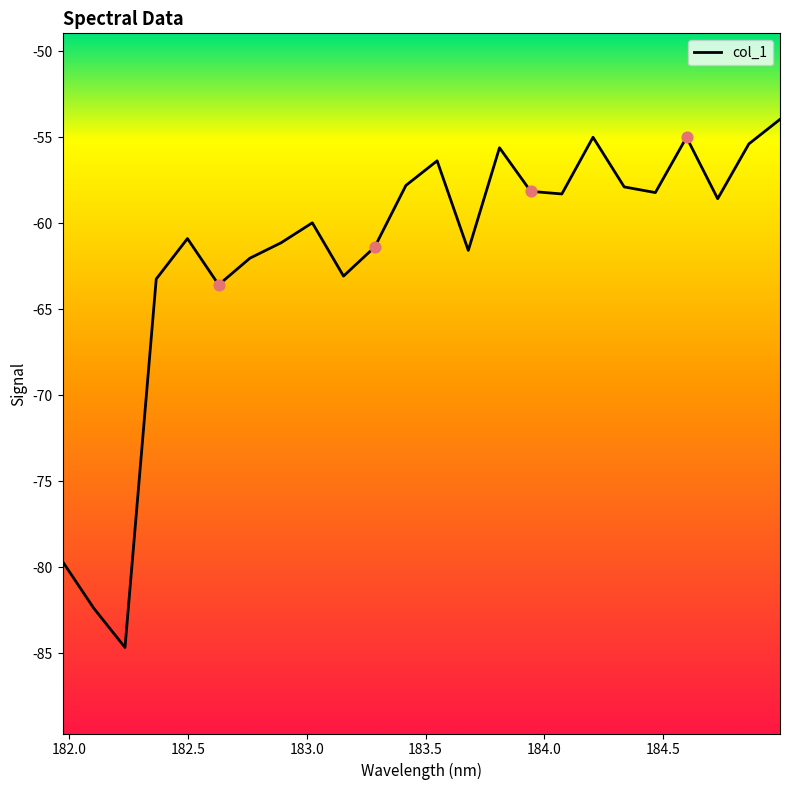

What is the minimum value shown in the chart?

-84.7